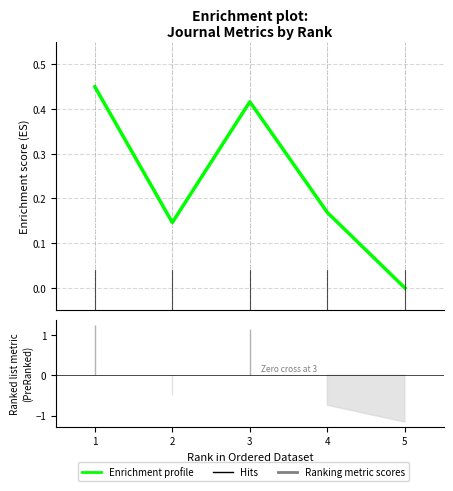

Reading right to left, transcribe all the data shown in this chart.

0.0	0.2	0.4	0.1	0.5